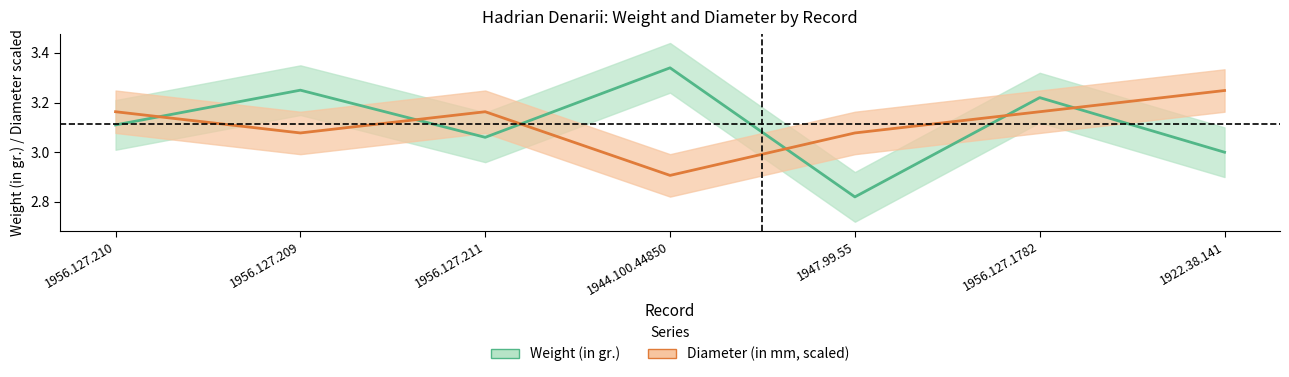

What are all the series names shown in the legend?

Weight (in gr.), Diameter (in mm, scaled)